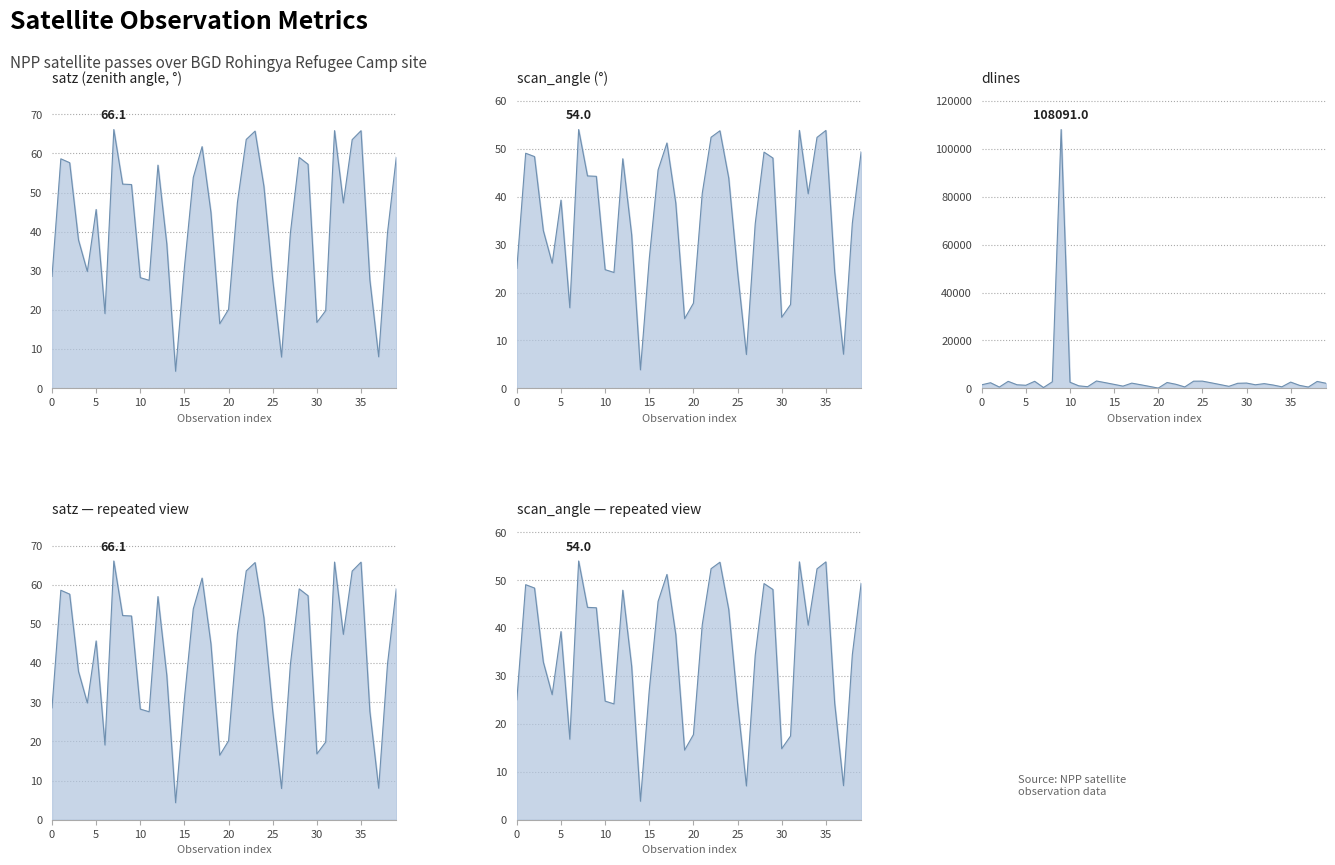

True or false: satz_line has a value of 15.8 at 12.

False